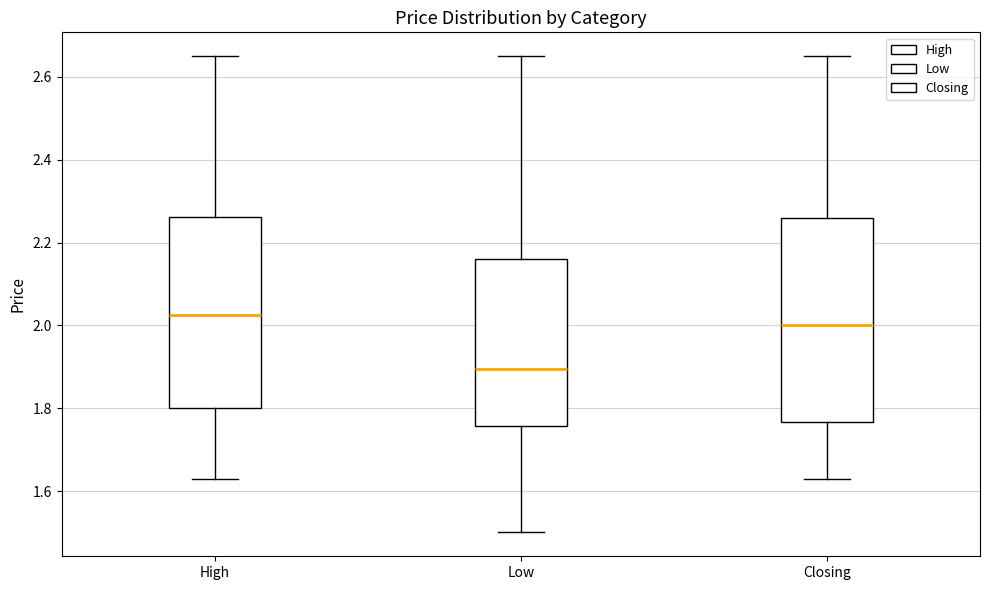

Which box has the lowest median line?

Low